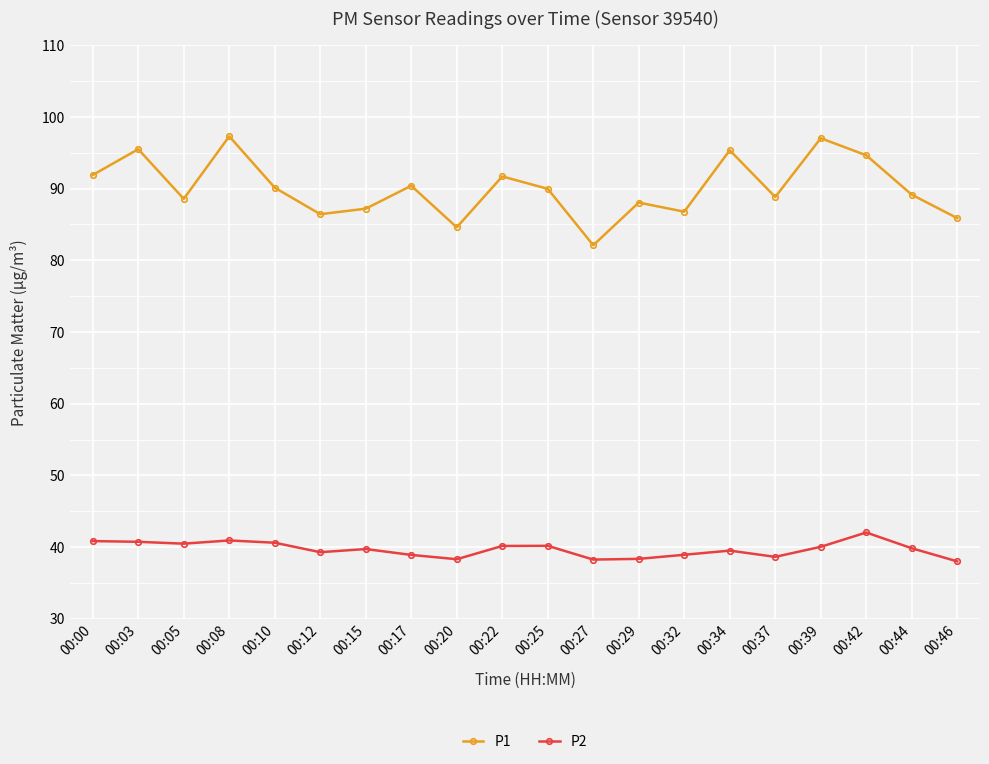

In P1, how many points are lower than both neighbors (excluding endpoints)?

6